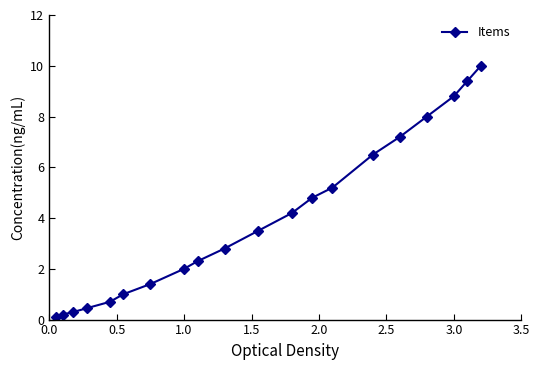

What is the greatest value displayed?

10.0